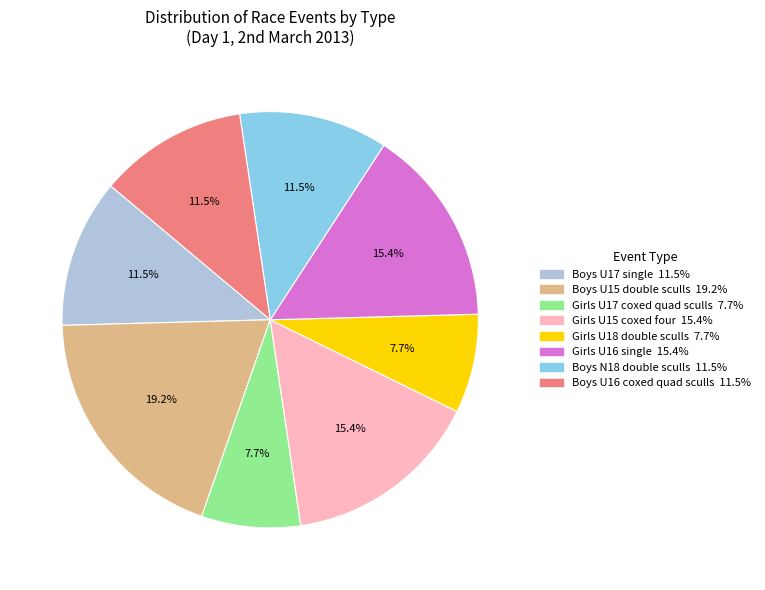

The Girls U18 double sculls slice represents 1% of the pie. True or false?

False